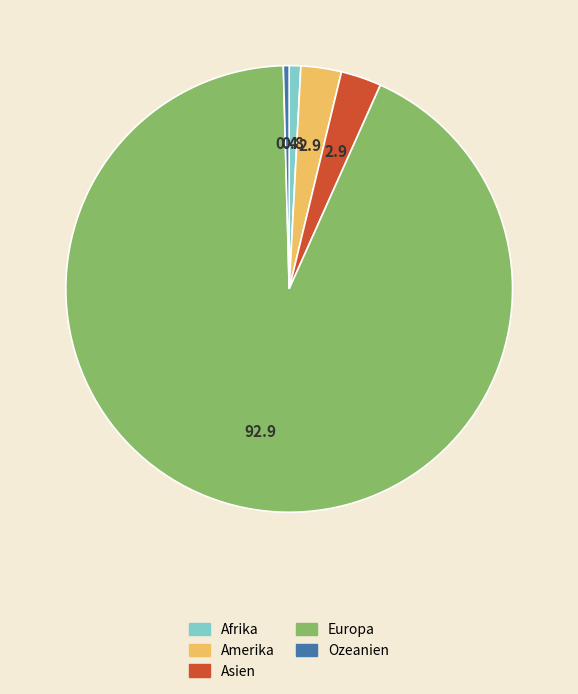

How many segments does this pie chart have?

5